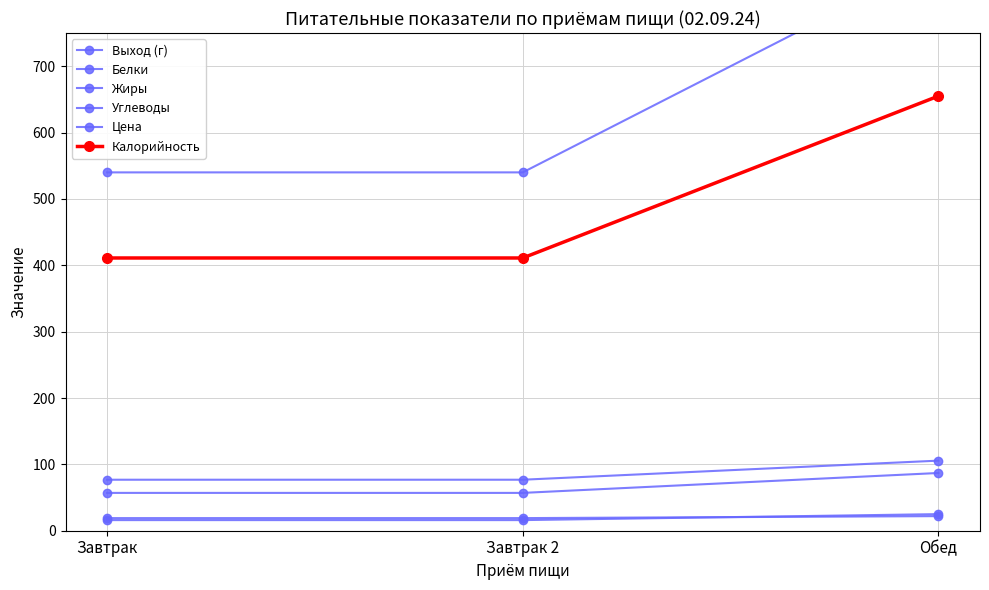

What are all the series names shown in the legend?

Выход (г), Белки, Жиры, Углеводы, Цена, Калорийность